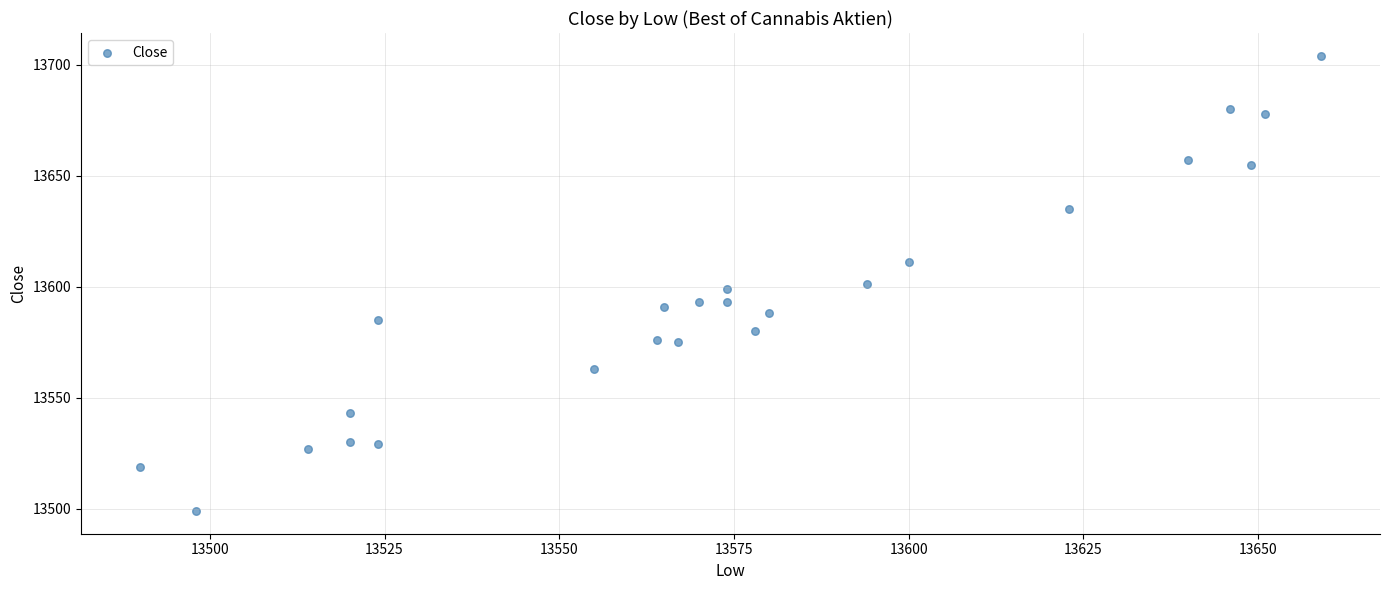

What is the range of X values (max minus min)?

169